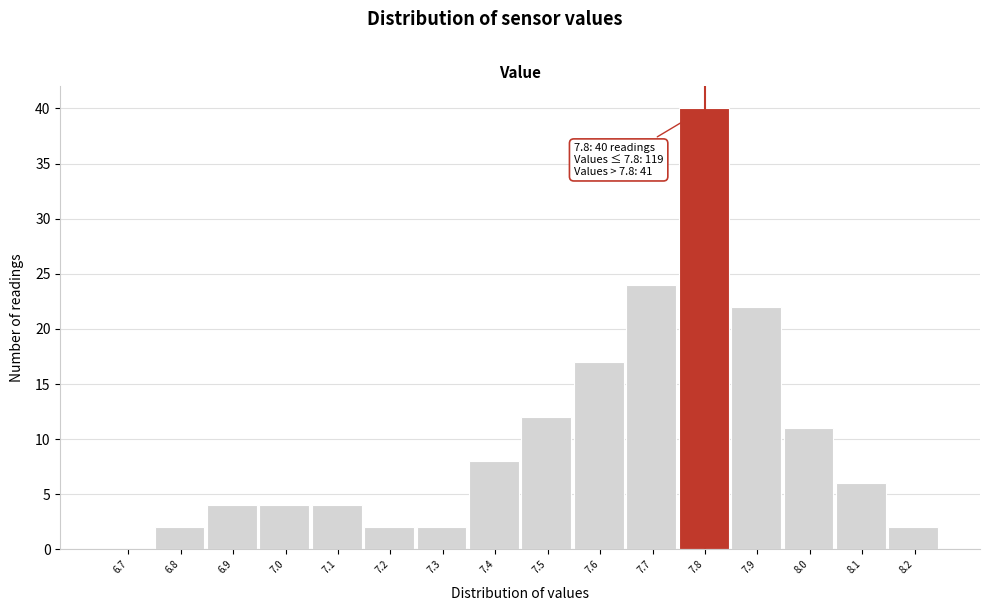

Reading left to right, what are all the values shown in this chart?

6.7=0	6.8=2	6.9=4	7.0=4	7.1=4	7.2=2	7.3=2	7.4=8	7.5=12	7.6=17	7.7=24	7.8=40	7.9=22	8.0=11	8.1=6	8.2=2